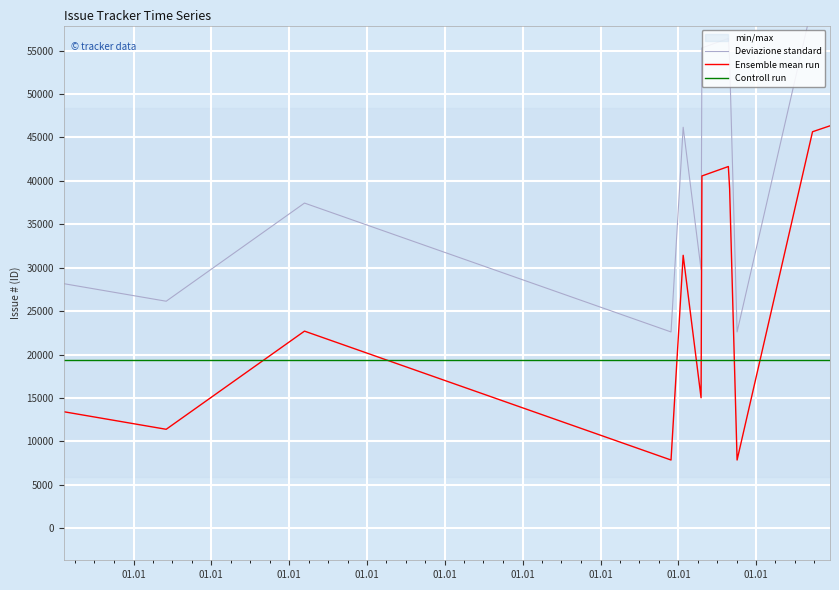

What is the maximum value for Controll run?

19403.6